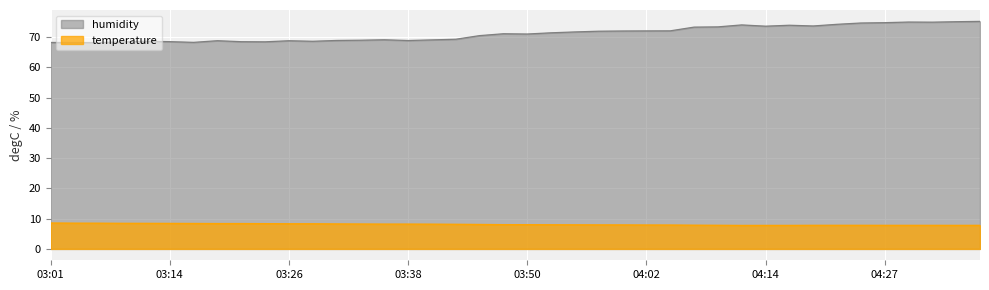

What position from the left is 04:05?

27